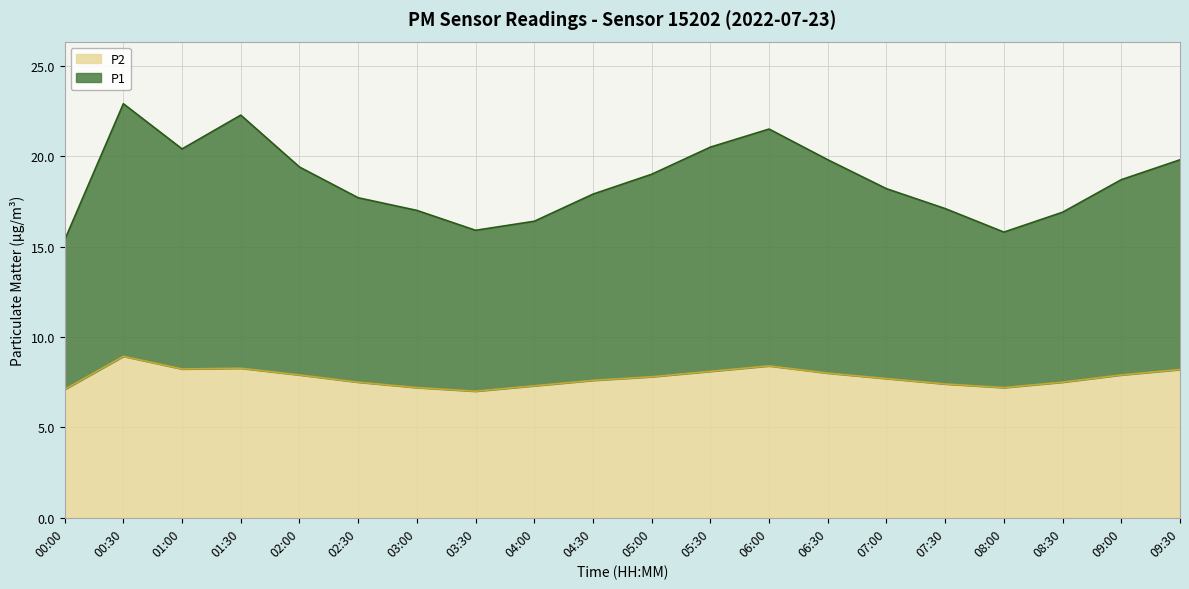

What is the minimum value shown in the chart?

7.0